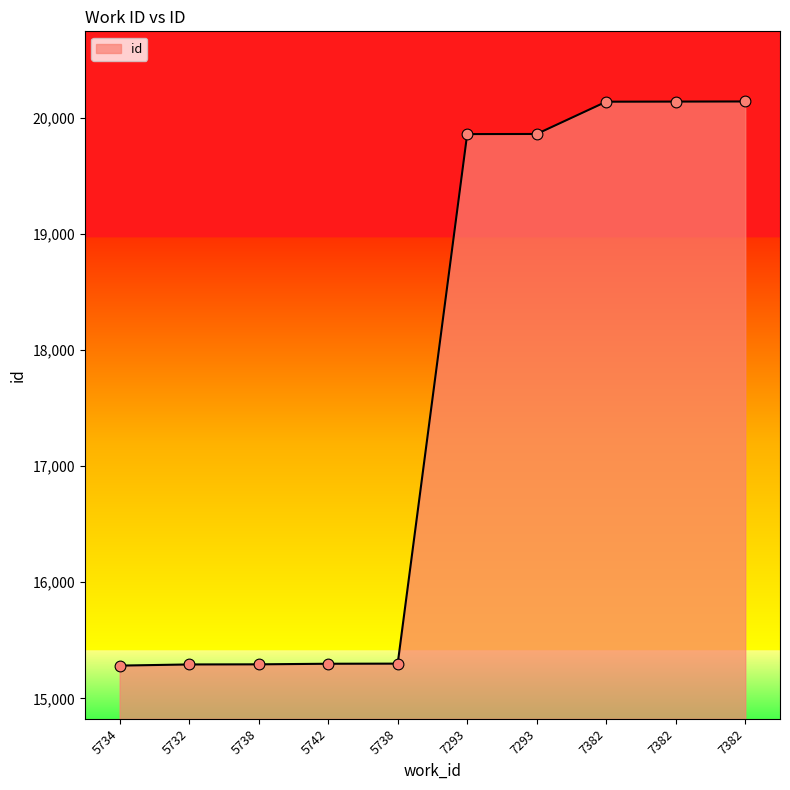

Approximately how many times larger is the value at 5734 compared to 5738?

1.0